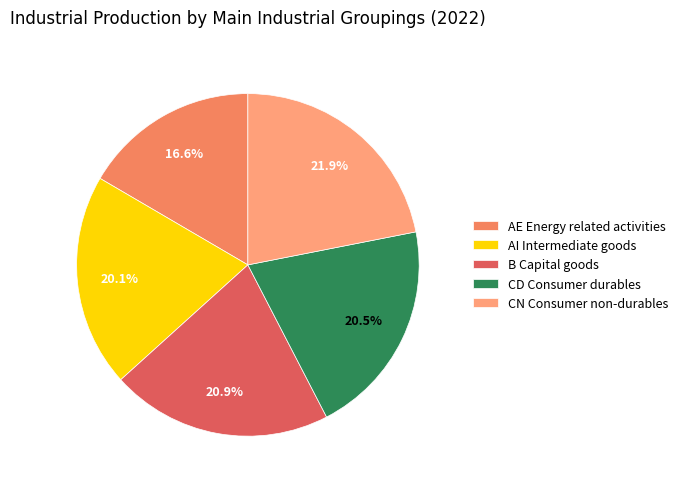

Is the sum of AE Energy related activities and CD Consumer durables greater than half?

No